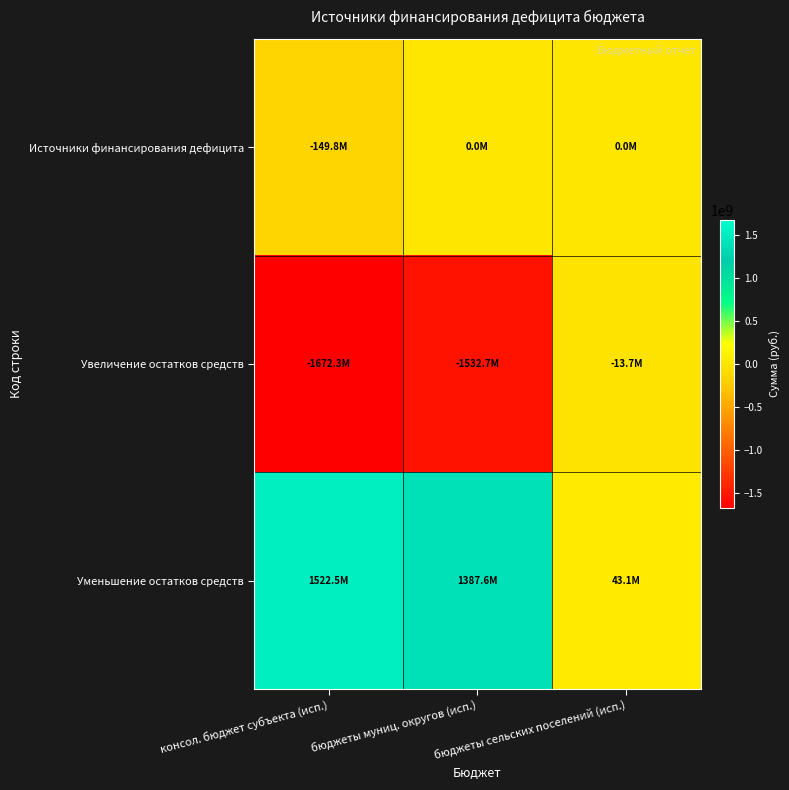

Which category has the highest value across all series?

консол. бюджет субъекта (исп.)